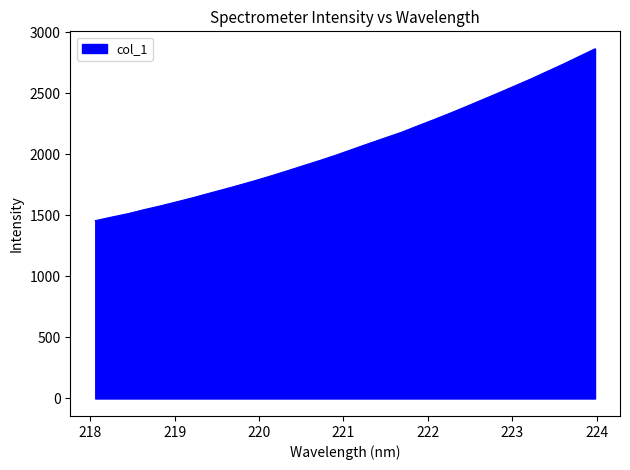

What is the smallest value displayed?

1456.4